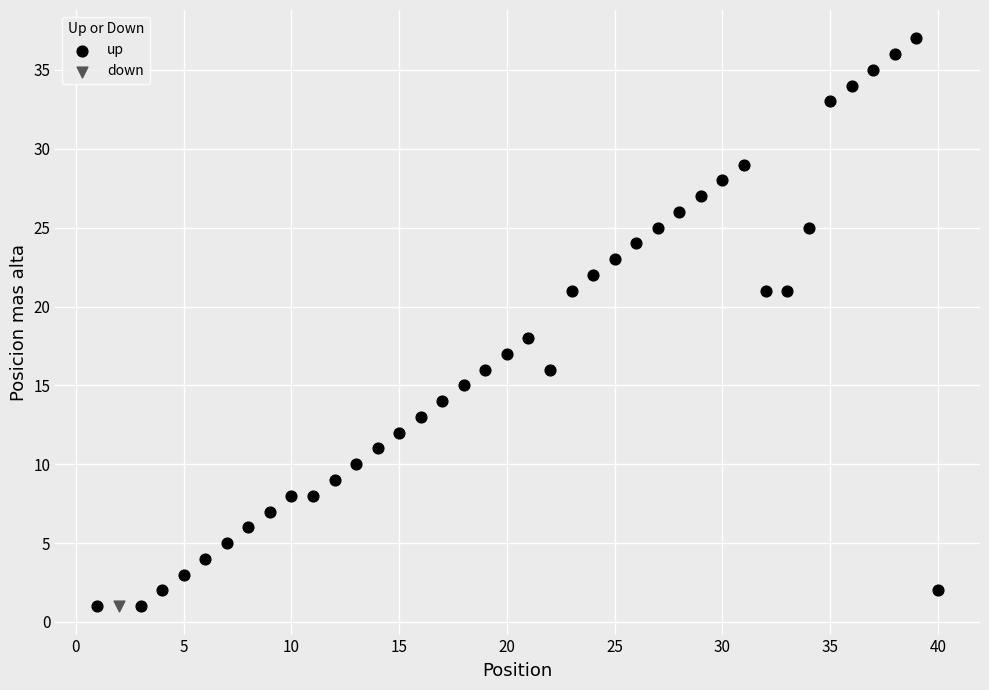

What are all the series names shown in the legend?

up, down